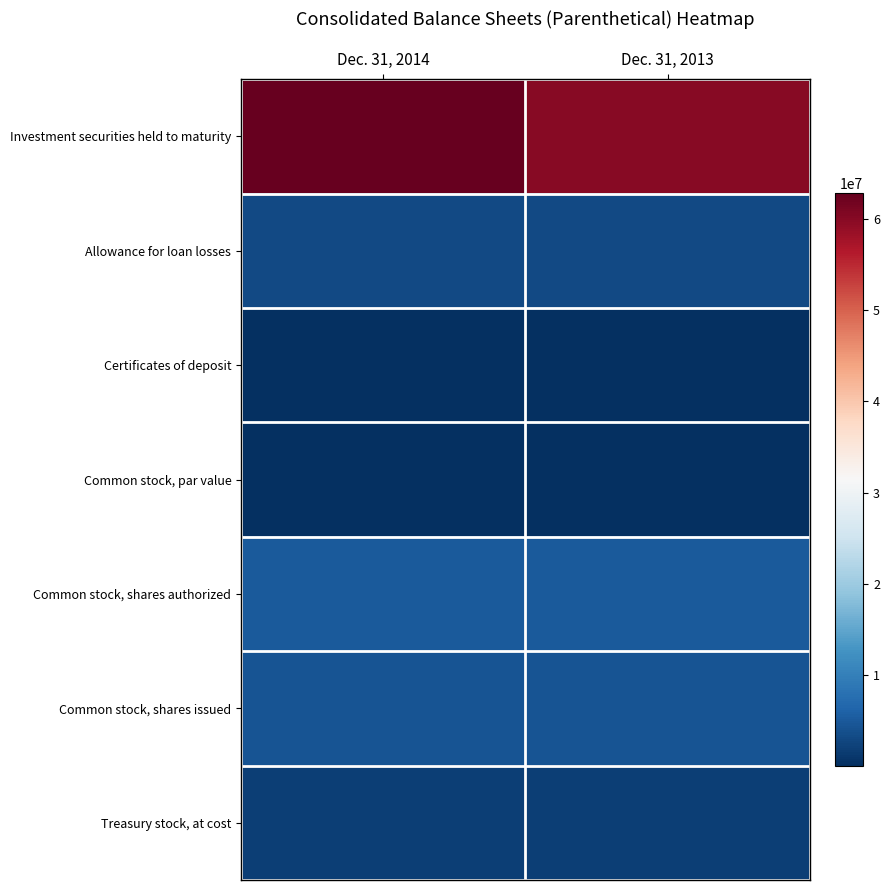

Reading left to right, list all the values displayed in this chart.

Investment securities held to maturity: Dec. 31, 2014=62841404	Dec. 31, 2013=60019146
Allowance for loan losses: Dec. 31, 2014=3114151	Dec. 31, 2013=3077561
Certificates of deposit: Dec. 31, 2014=100000	Dec. 31, 2013=100000
Common stock, par value: Dec. 31, 2014=1	Dec. 31, 2013=1
Common stock, shares authorized: Dec. 31, 2014=5000000	Dec. 31, 2013=5000000
Common stock, shares issued: Dec. 31, 2014=4293835	Dec. 31, 2013=4293835
Treasury stock, at cost: Dec. 31, 2014=1745998	Dec. 31, 2013=1745998